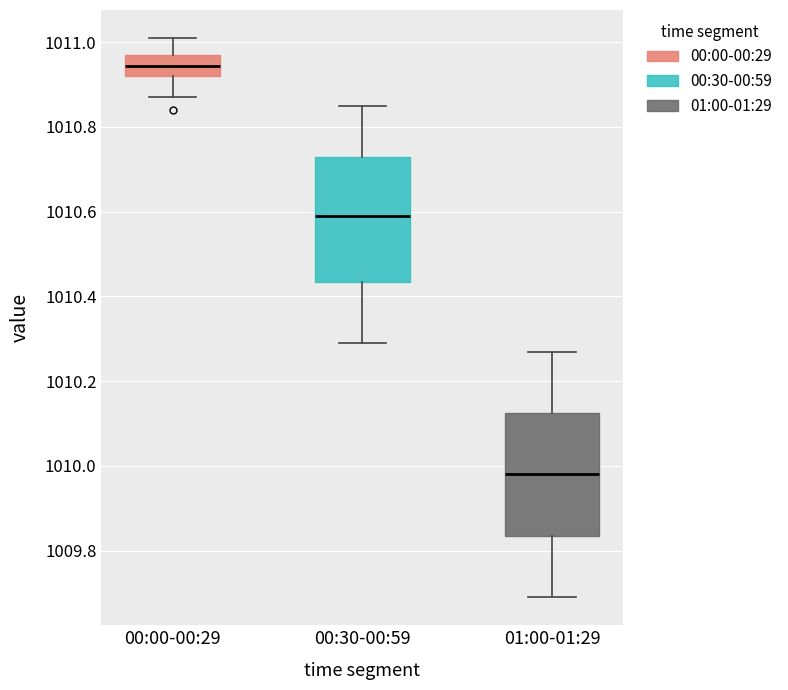

Reading left to right, read every box against the y-axis: the position of its median line, the range the box covers, and the ends of its whiskers. The values are not printed on the chart, so give them approximately, as read against the axis.

00:00-00:29: median 1010.94, box 1010.92 to 1010.98, whiskers 1010.88 to 1011.02
00:30-00:59: median 1010.60, box 1010.44 to 1010.74, whiskers 1010.30 to 1010.86
01:00-01:29: median 1009.98, box 1009.84 to 1010.12, whiskers 1009.70 to 1010.28